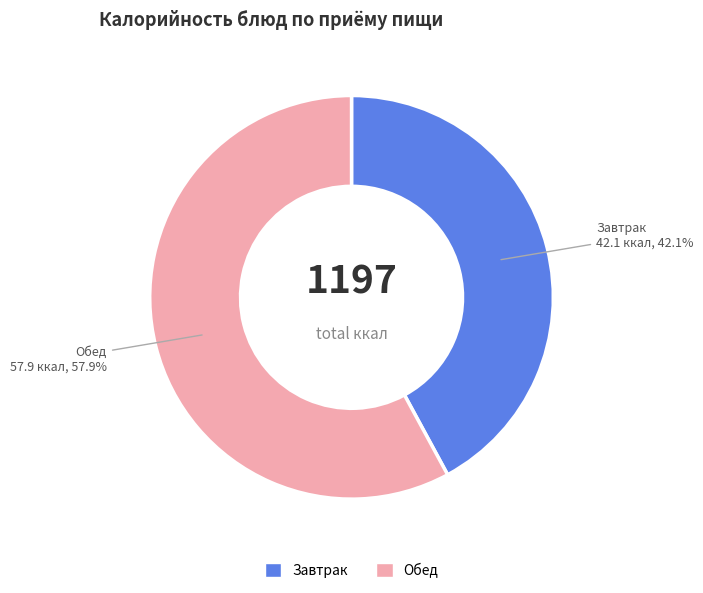

Is there a majority slice in this chart?

Yes